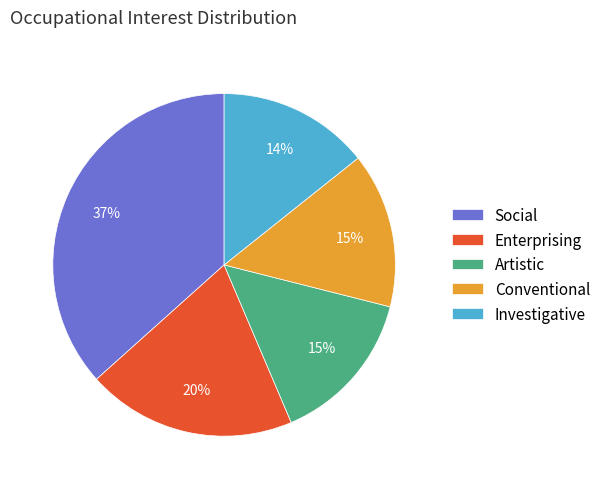

Which has a higher value, Artistic or Enterprising?

Enterprising